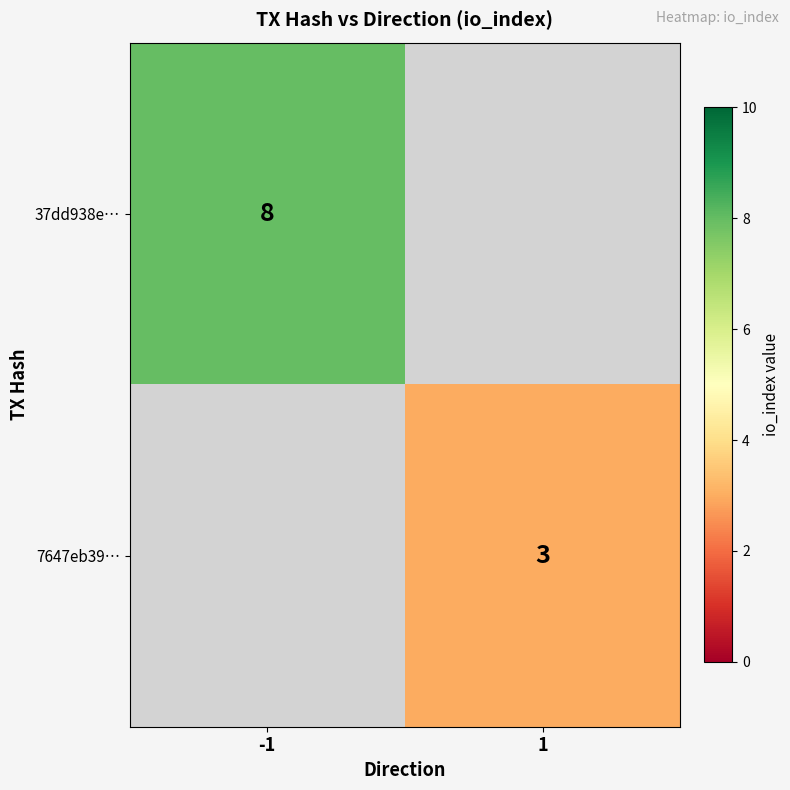

How many data points does each series have?

2